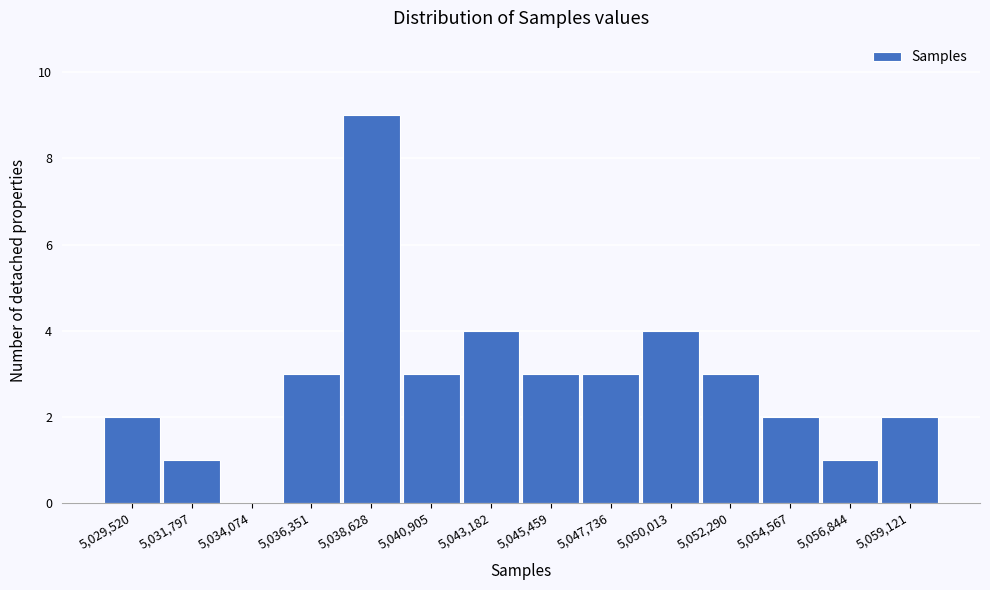

Reading left to right, extract all data points from this chart.

5,029,520=2	5,031,797=1	5,034,074=0	5,036,351=3	5,038,628=9	5,040,905=3	5,043,182=4	5,045,459=3	5,047,736=3	5,050,013=4	5,052,290=3	5,054,567=2	5,056,844=1	5,059,121=2